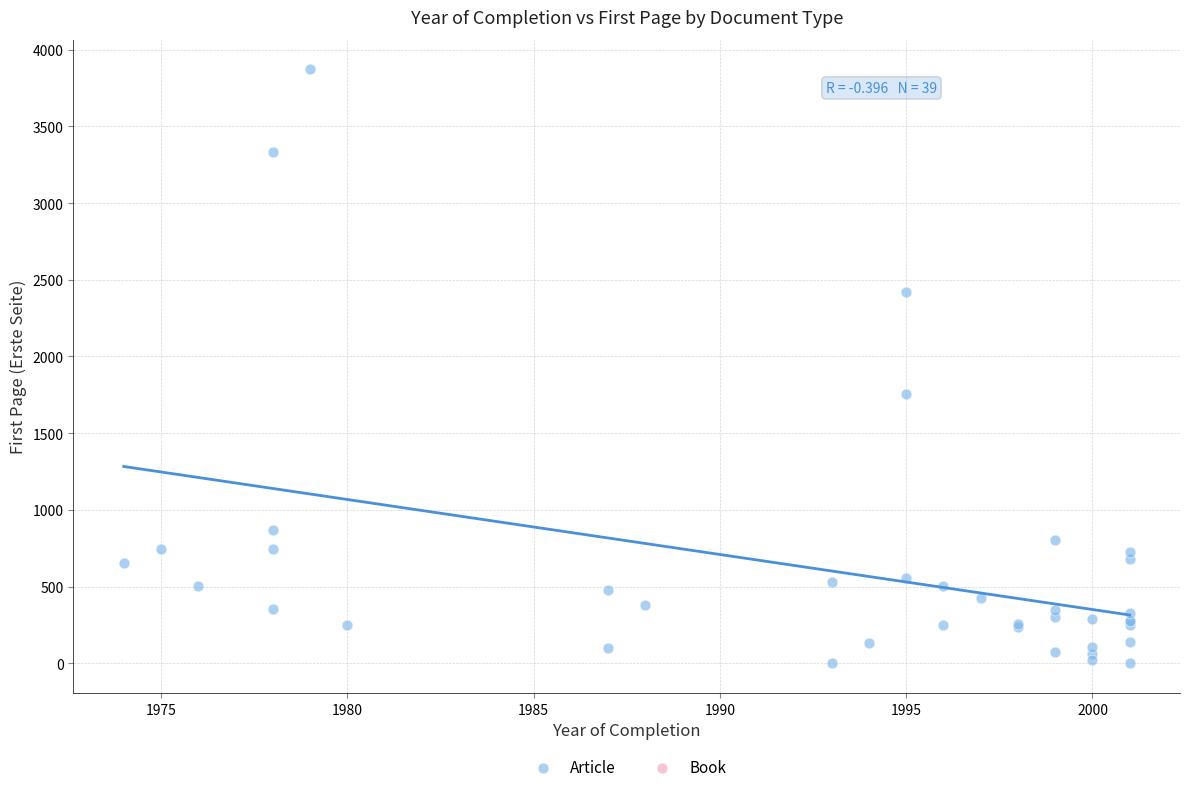

What Y value in the scatter plot is closest to 1936?

1753